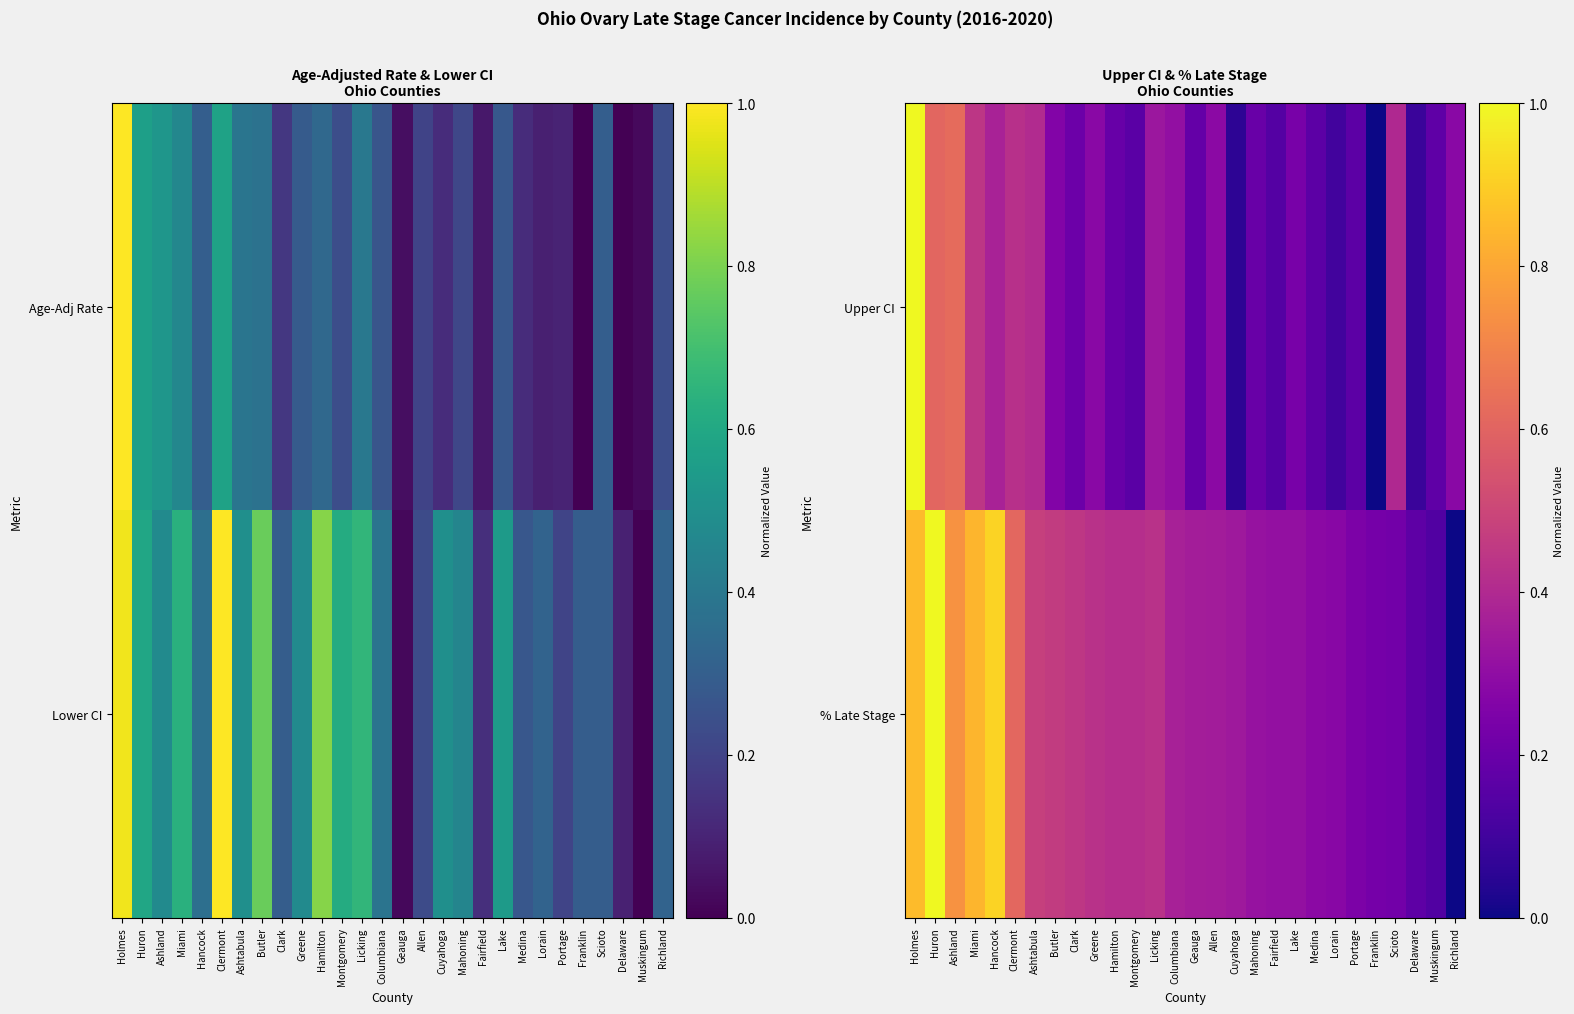

What is the spread (max minus min) of values at Greene?

0.1